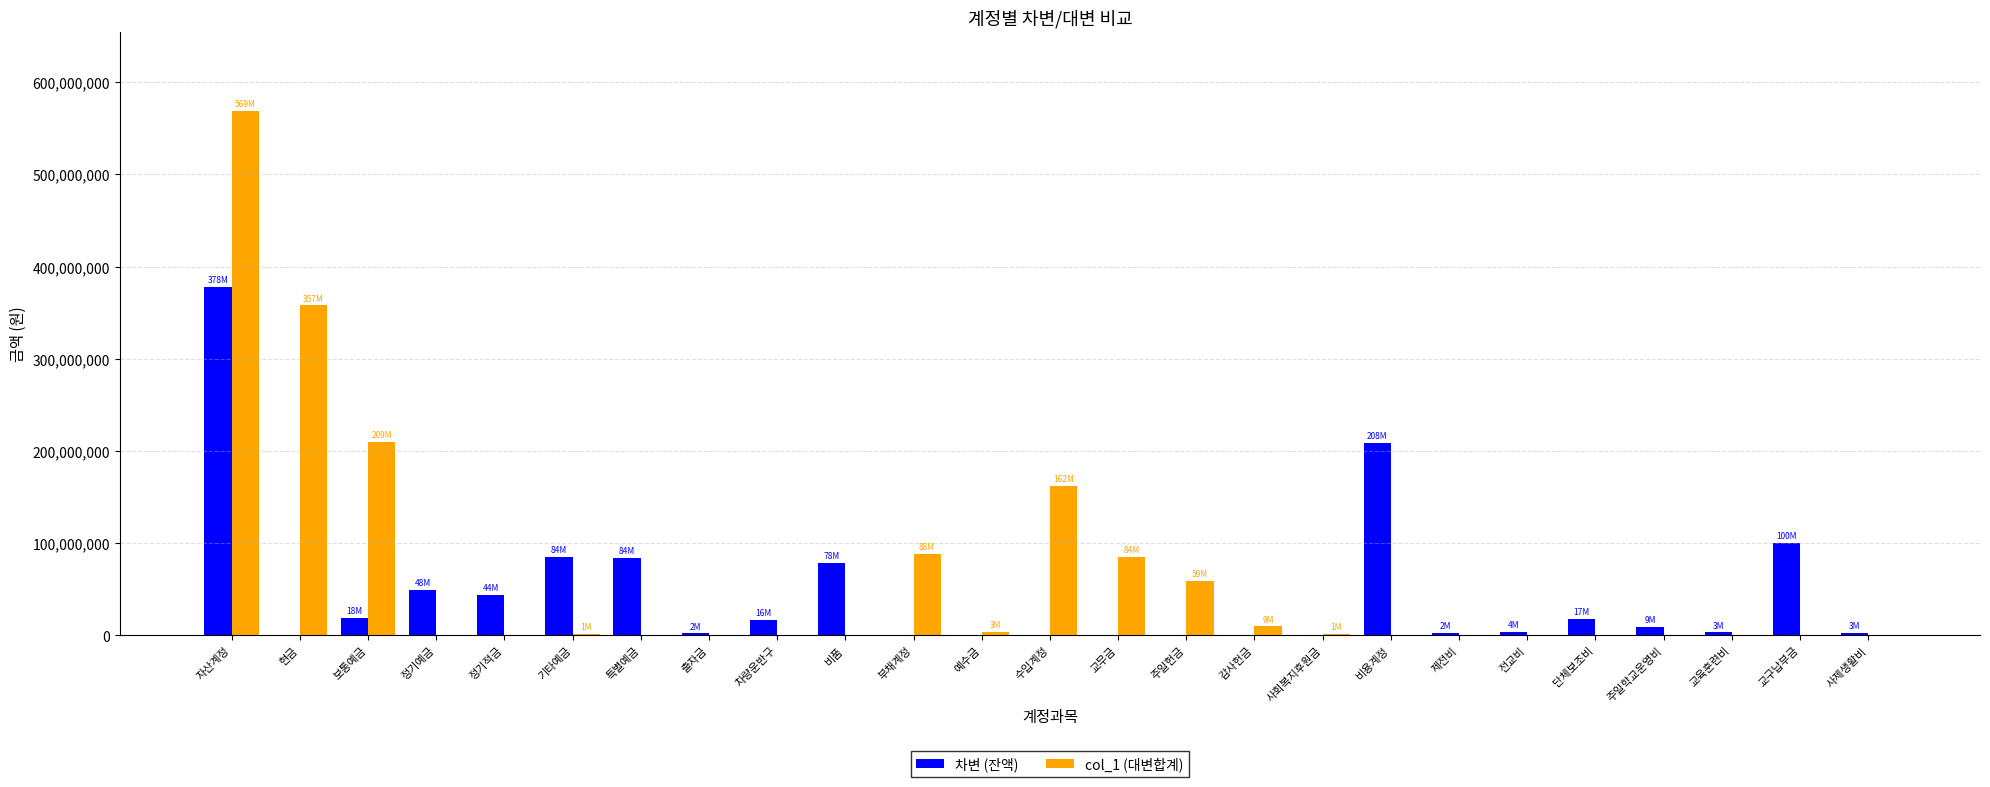

True or false: 차변 (잔액) has a value of 78461600 at 비품.

True